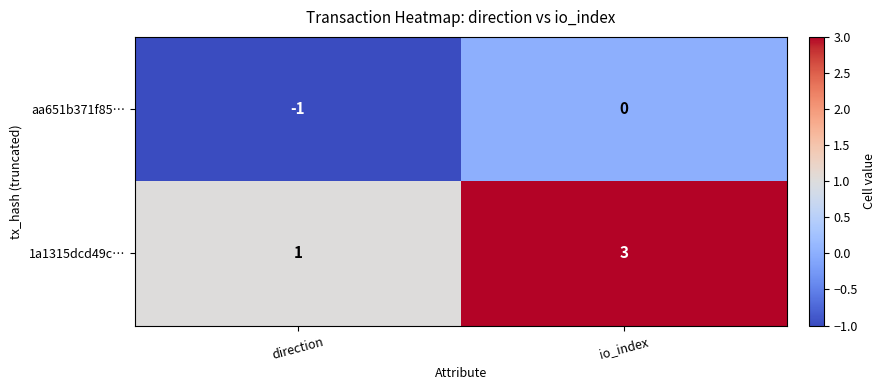

At direction, list the series in order from smallest to largest.

aa651b371f85…, 1a1315dcd49c…